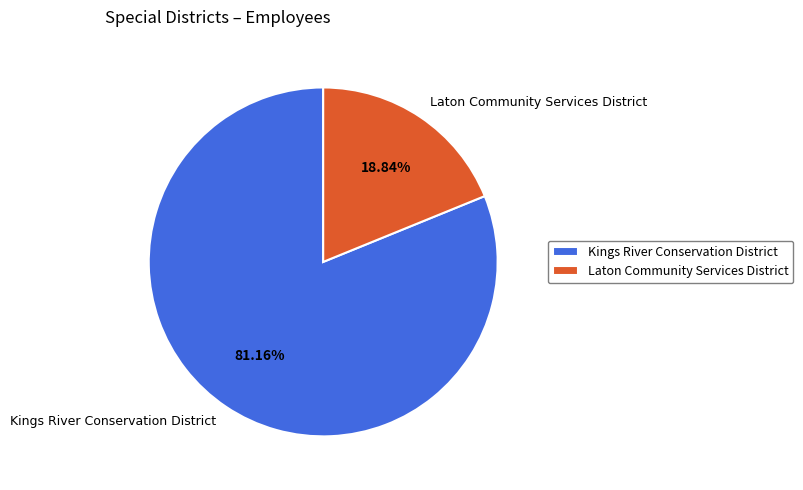

What is the total percentage of Laton Community Services District and Kings River Conservation District?

100.0%